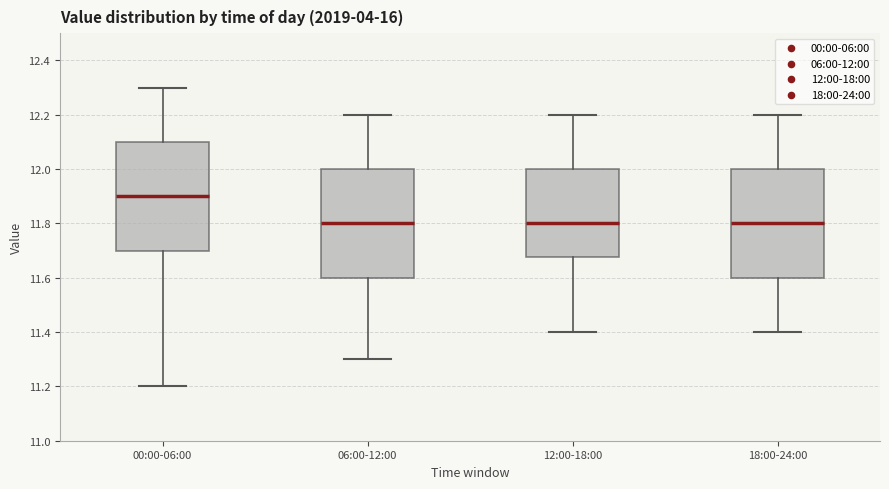

Reading left to right, read every box against the y-axis: the position of its median line, the range the box covers, and the ends of its whiskers. The values are not printed on the chart, so give them approximately, as read against the axis.

00:00-06:00: median 11.90, box 11.70 to 12.10, whiskers 11.20 to 12.30
06:00-12:00: median 11.80, box 11.60 to 12.00, whiskers 11.30 to 12.20
12:00-18:00: median 11.80, box 11.68 to 12.00, whiskers 11.40 to 12.20
18:00-24:00: median 11.80, box 11.60 to 12.00, whiskers 11.40 to 12.20